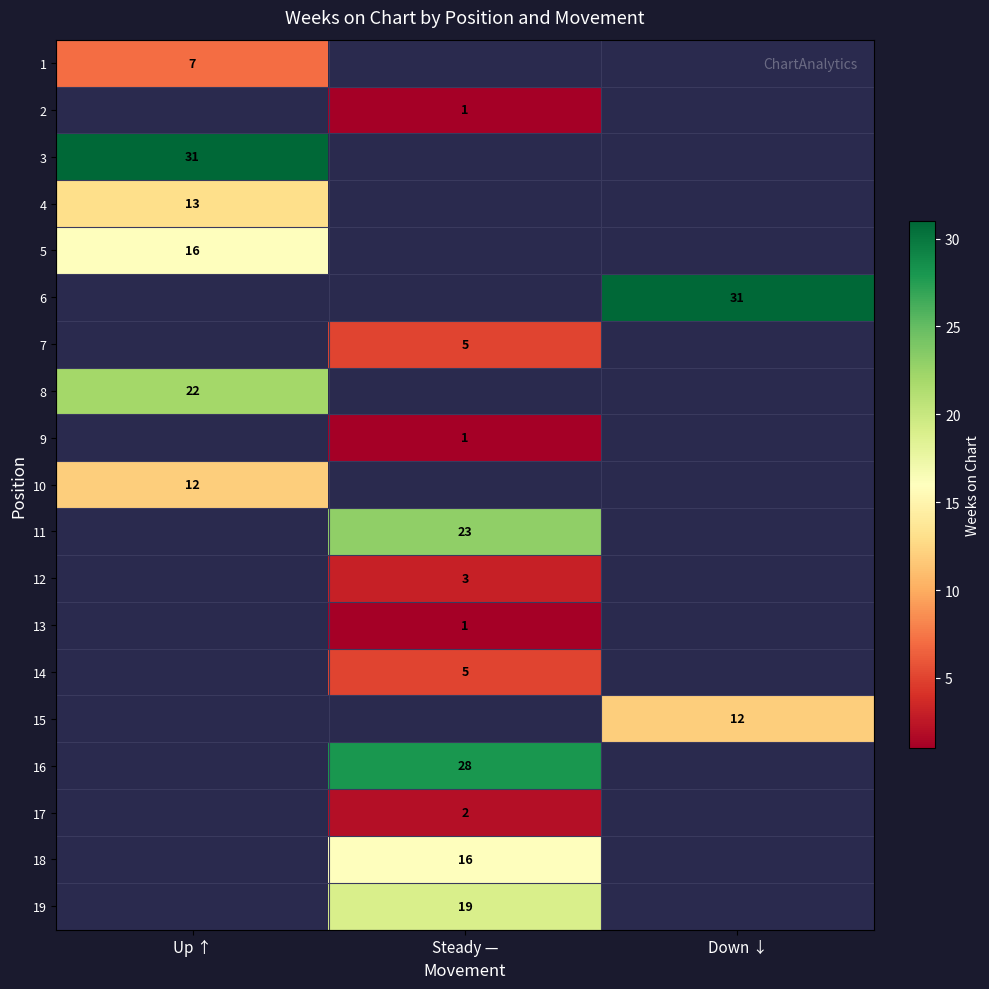

Which category has the lowest value across all series?

Steady —